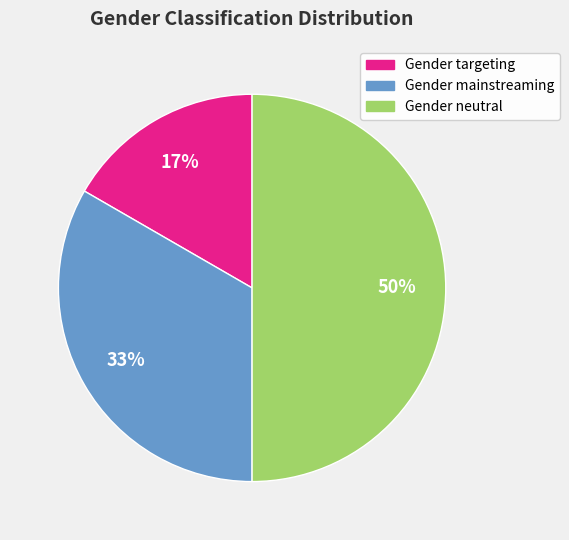

Rank the categories by value from highest to lowest.

Gender neutral, Gender mainstreaming, Gender targeting